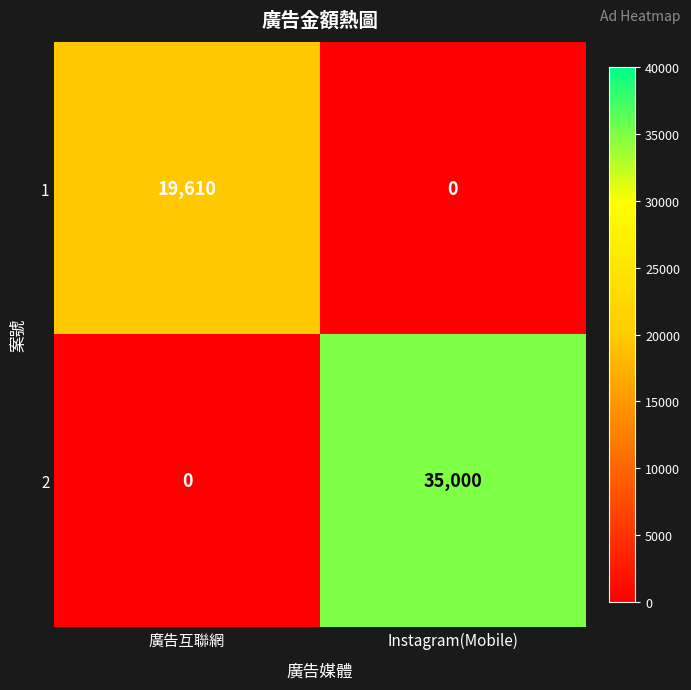

What is the total value across all series at 廣告互聯網?

19610